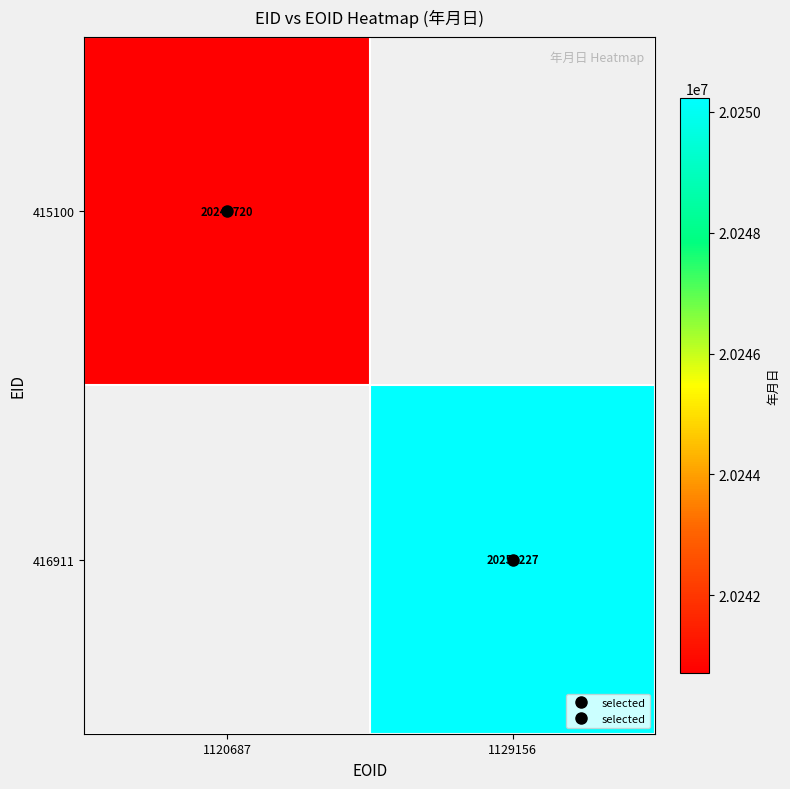

What is the smallest value displayed?

20240720.0